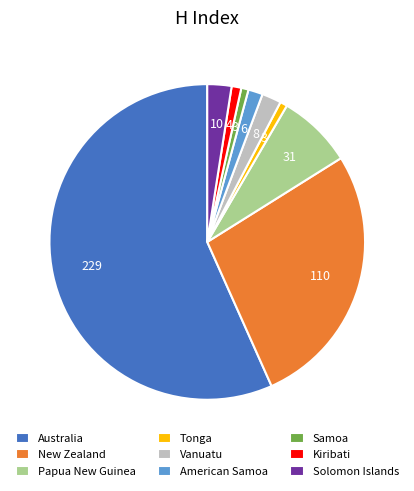

Combined, do Samoa and Tonga account for over 50%?

No